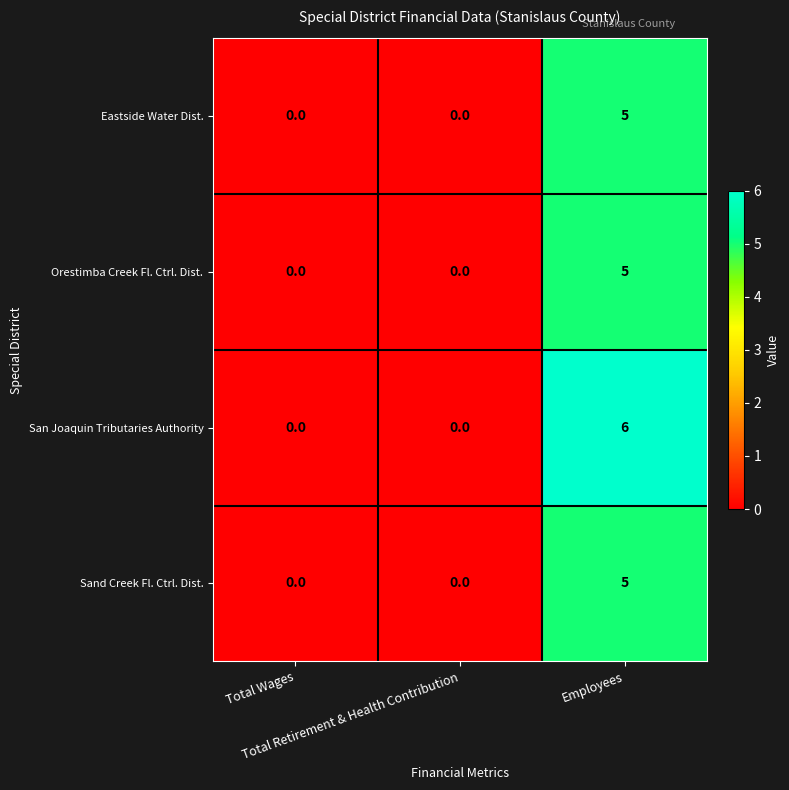

How many Sand Creek Fl. Ctrl. Dist. values are between 0 and 5?

3